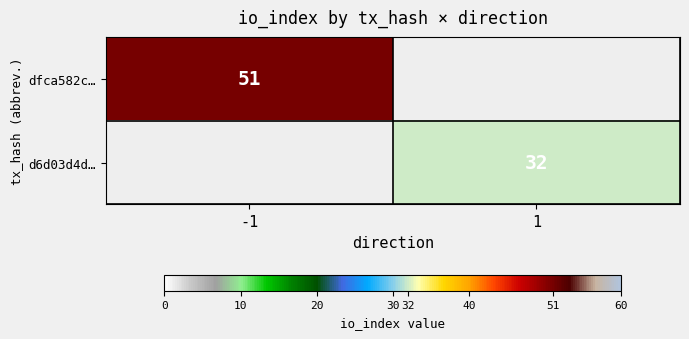

At how many categories does at least one series exceed 35?

1